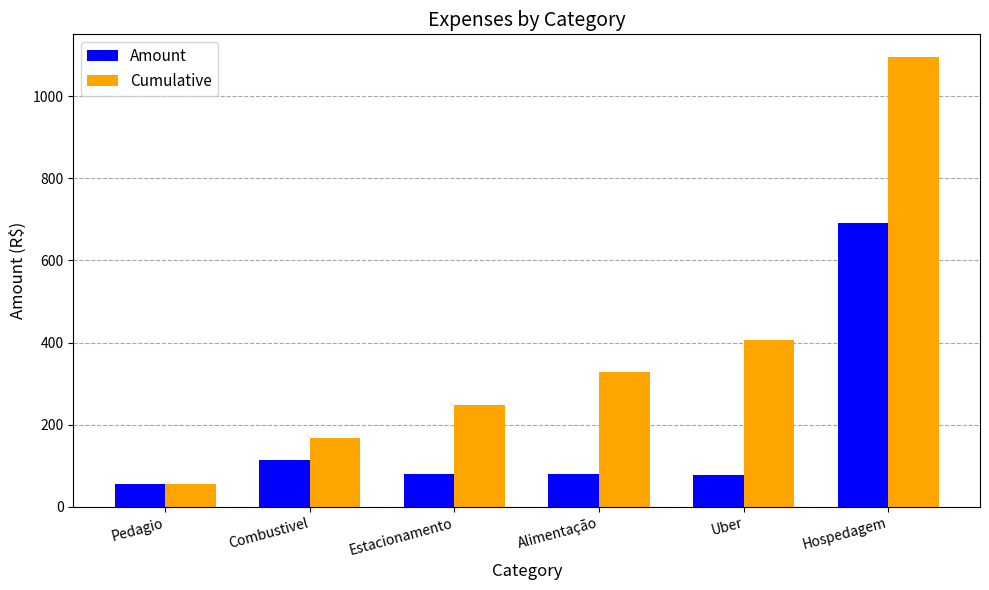

What is the difference between the highest and lowest values at Combustivel?

55.0